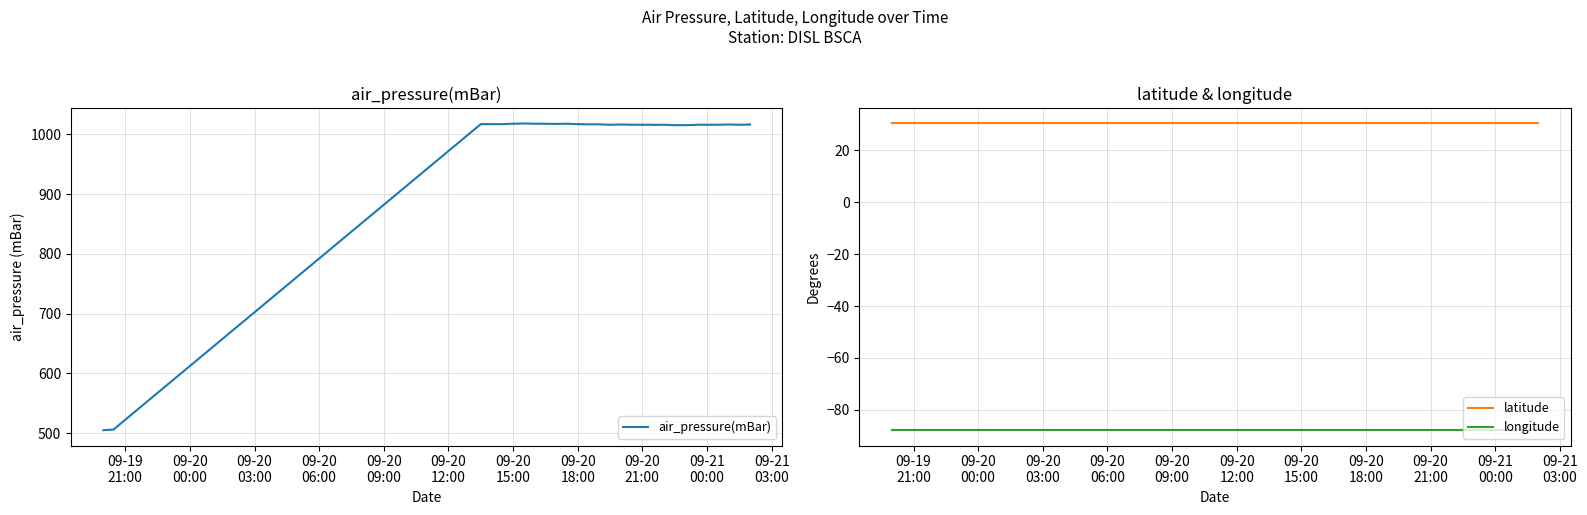

Which series has the largest total across all categories?

air_pressure(mBar)